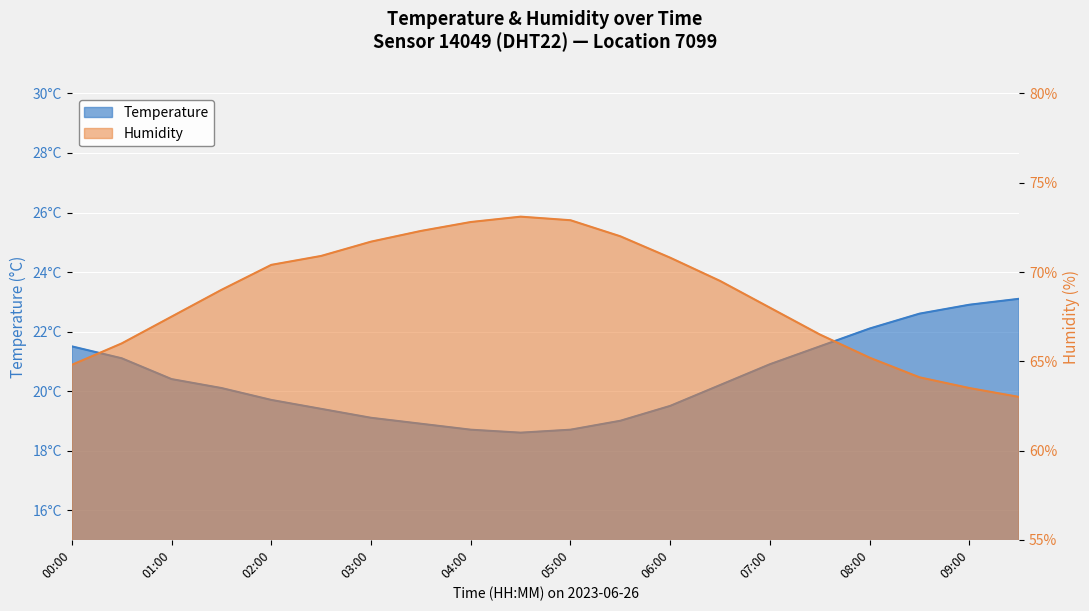

True or false: humidity and temperature intersect in this chart.

False